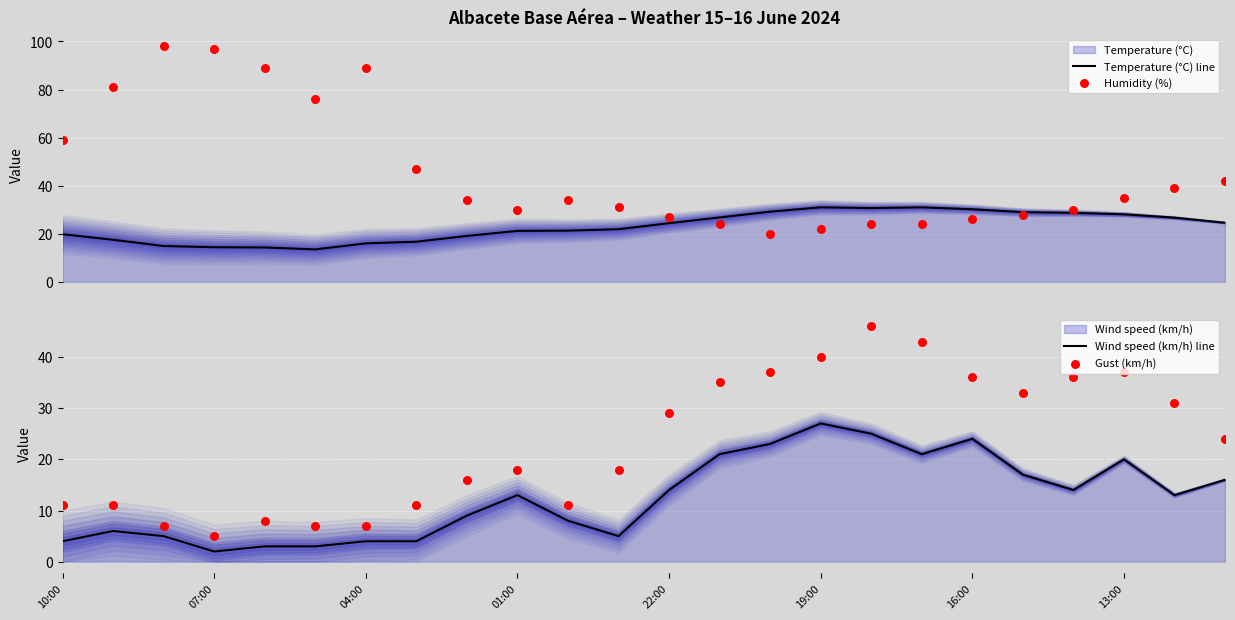

At how many categories does at least one series exceed 39?

12